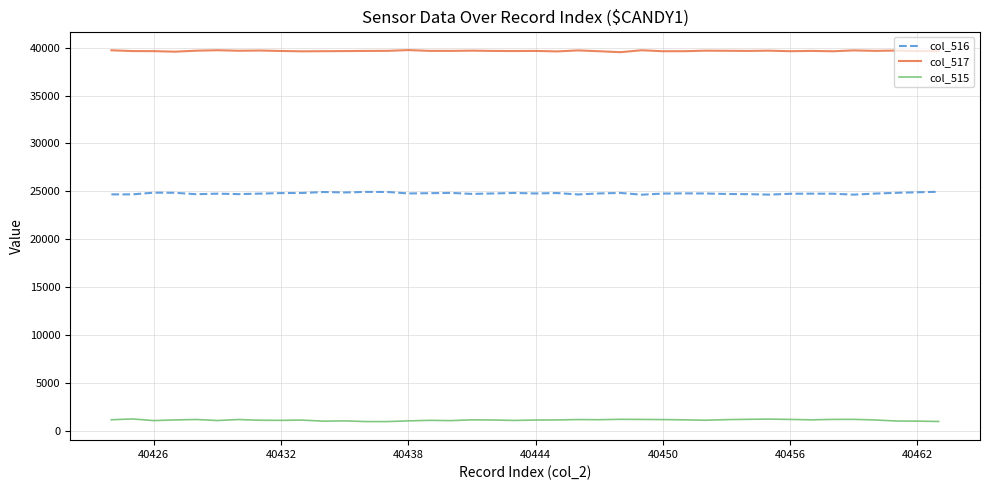

List the series in order of their overall mean, lowest first.

col_515, col_516, col_517